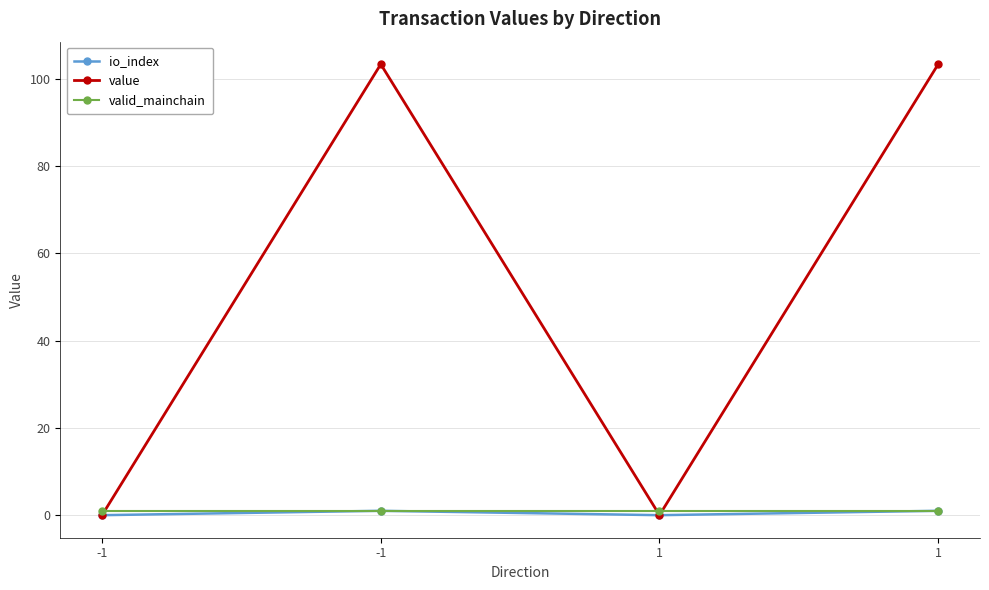

Count the io_index values in the range 0 to 1.

4